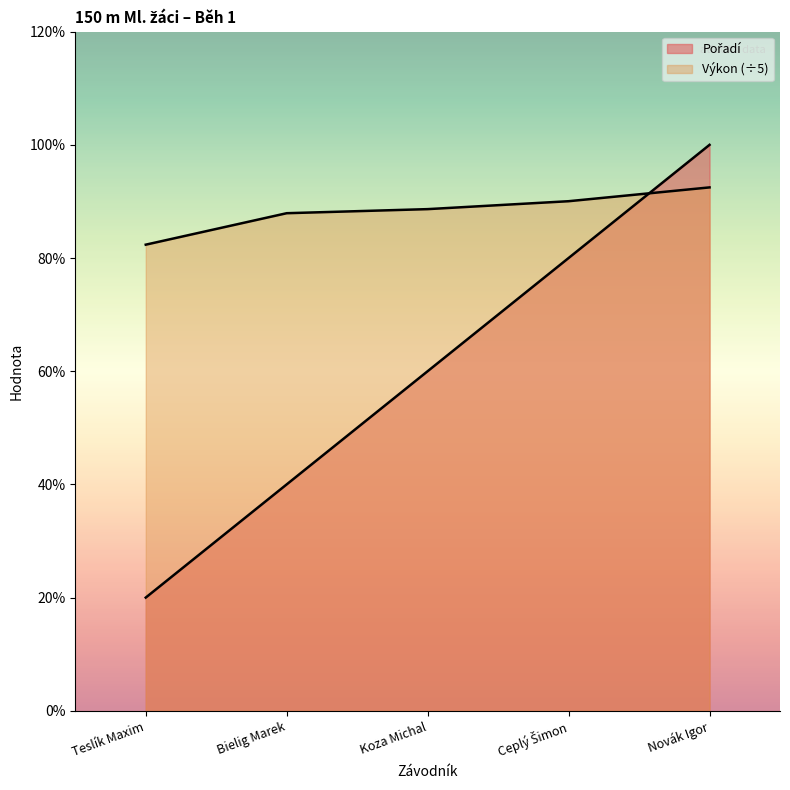

Which series has the largest range (max minus min)?

Pořadí